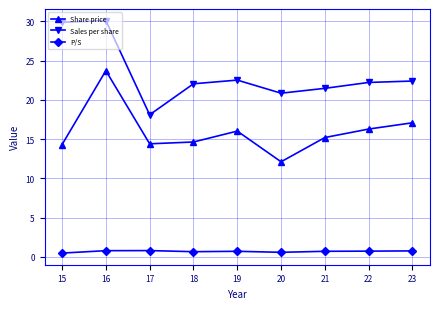

What is the difference between the Share price values at 18 and 16?

9.1